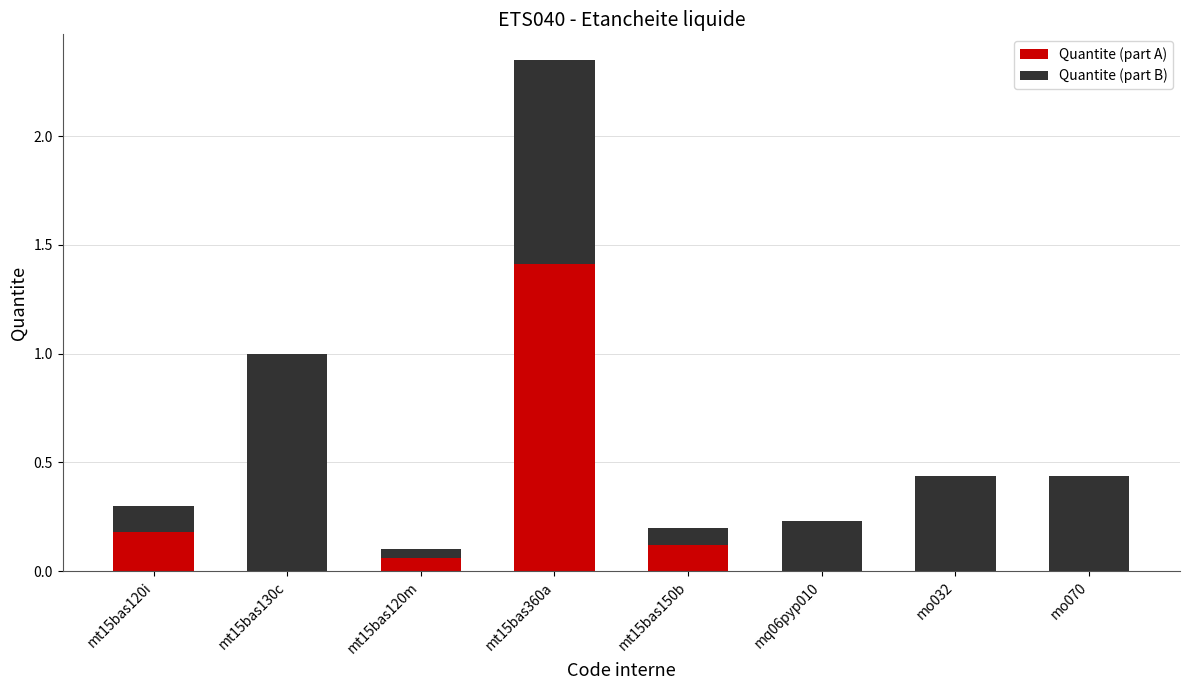

The value of Quantite (part A) at mt15bas120i is 0.1. True or false?

False